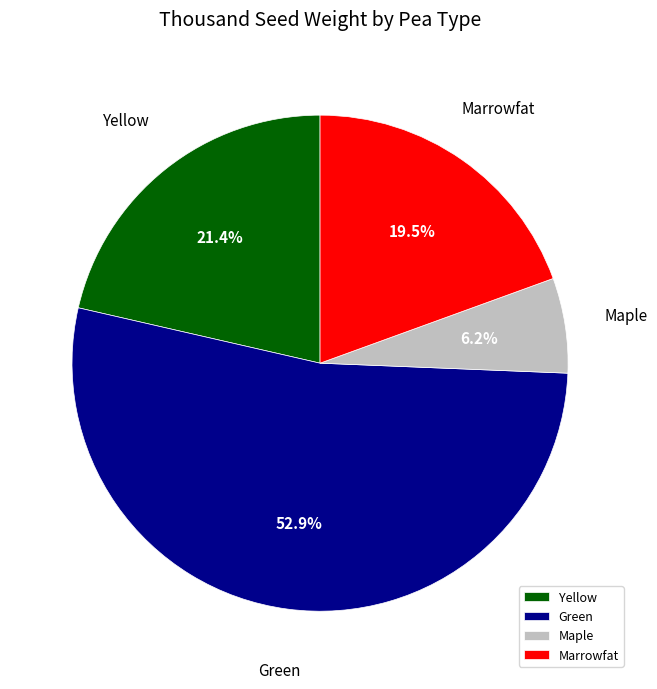

To the nearest percent, what is the difference between the largest and smallest slice percentages?

47%